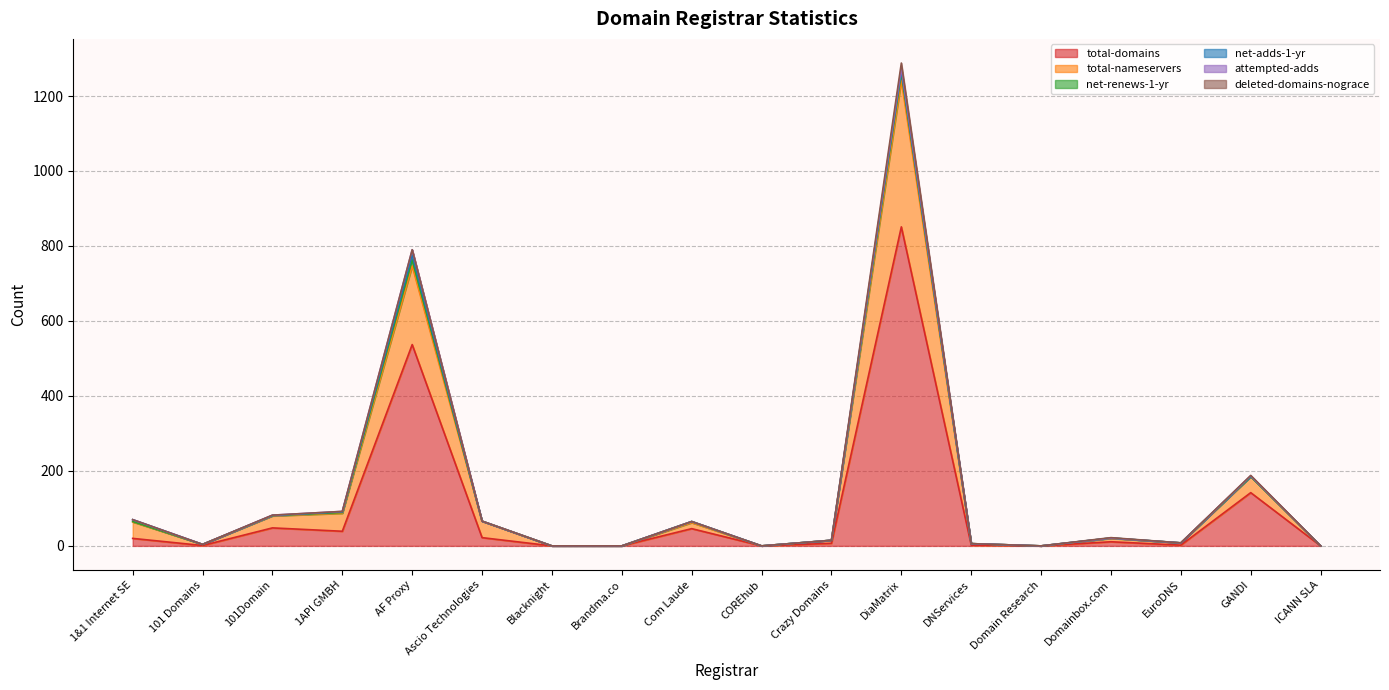

True or false: deleted-domains-nograce and net-renews-1-yr cross at least once.

False